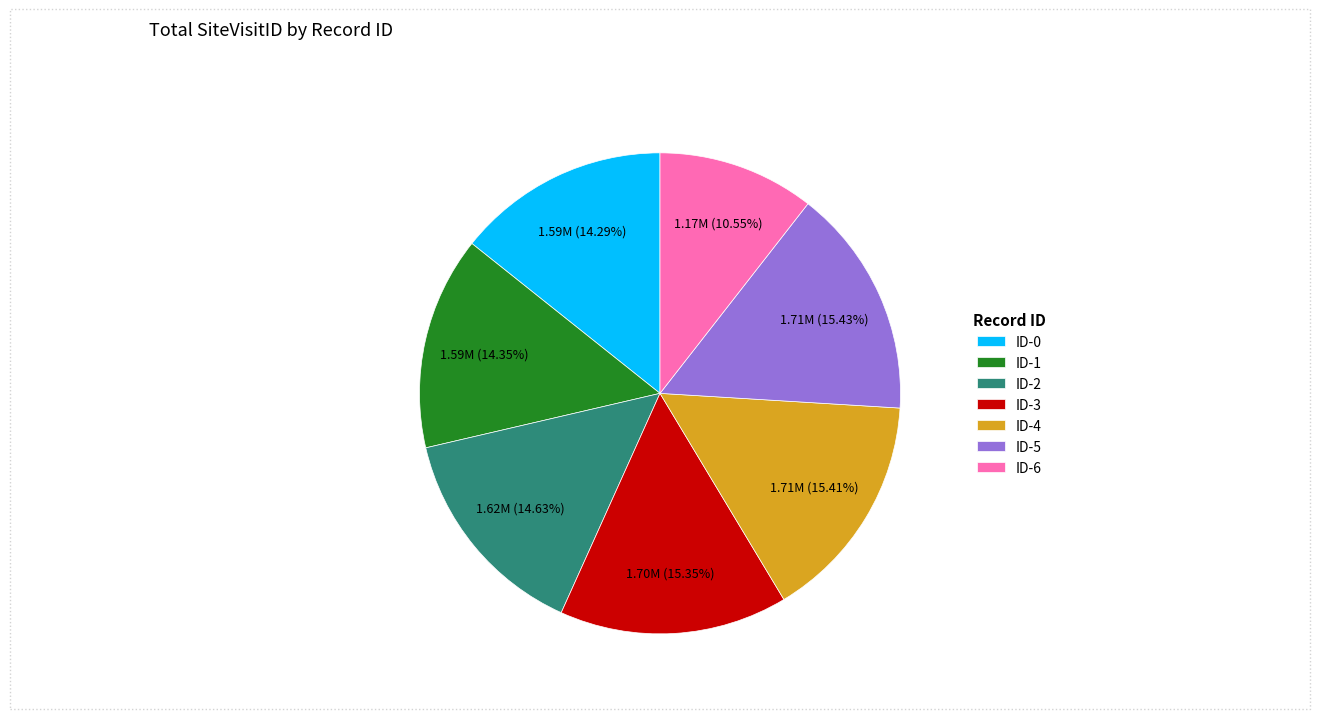

What percentage do ID-3 and ID-0 together represent?

29.6%